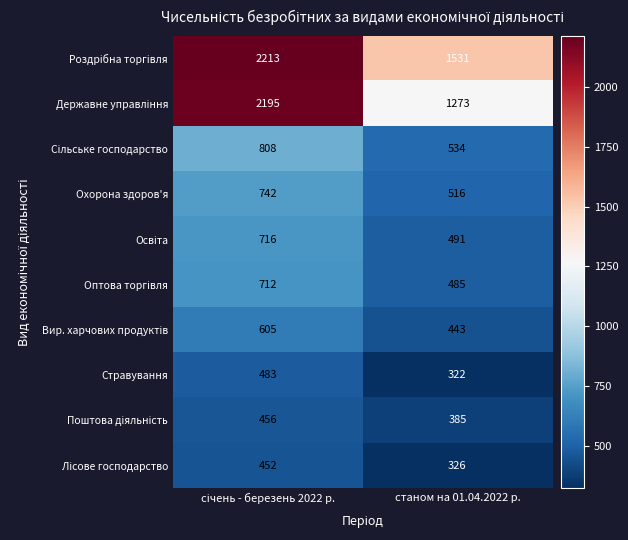

What is the spread (max minus min) of values at станом на 01.04.2022 р.?

1209